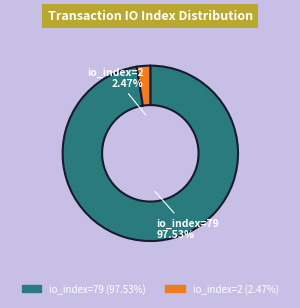

How much of the chart is everything except io_index=79?

2.5%